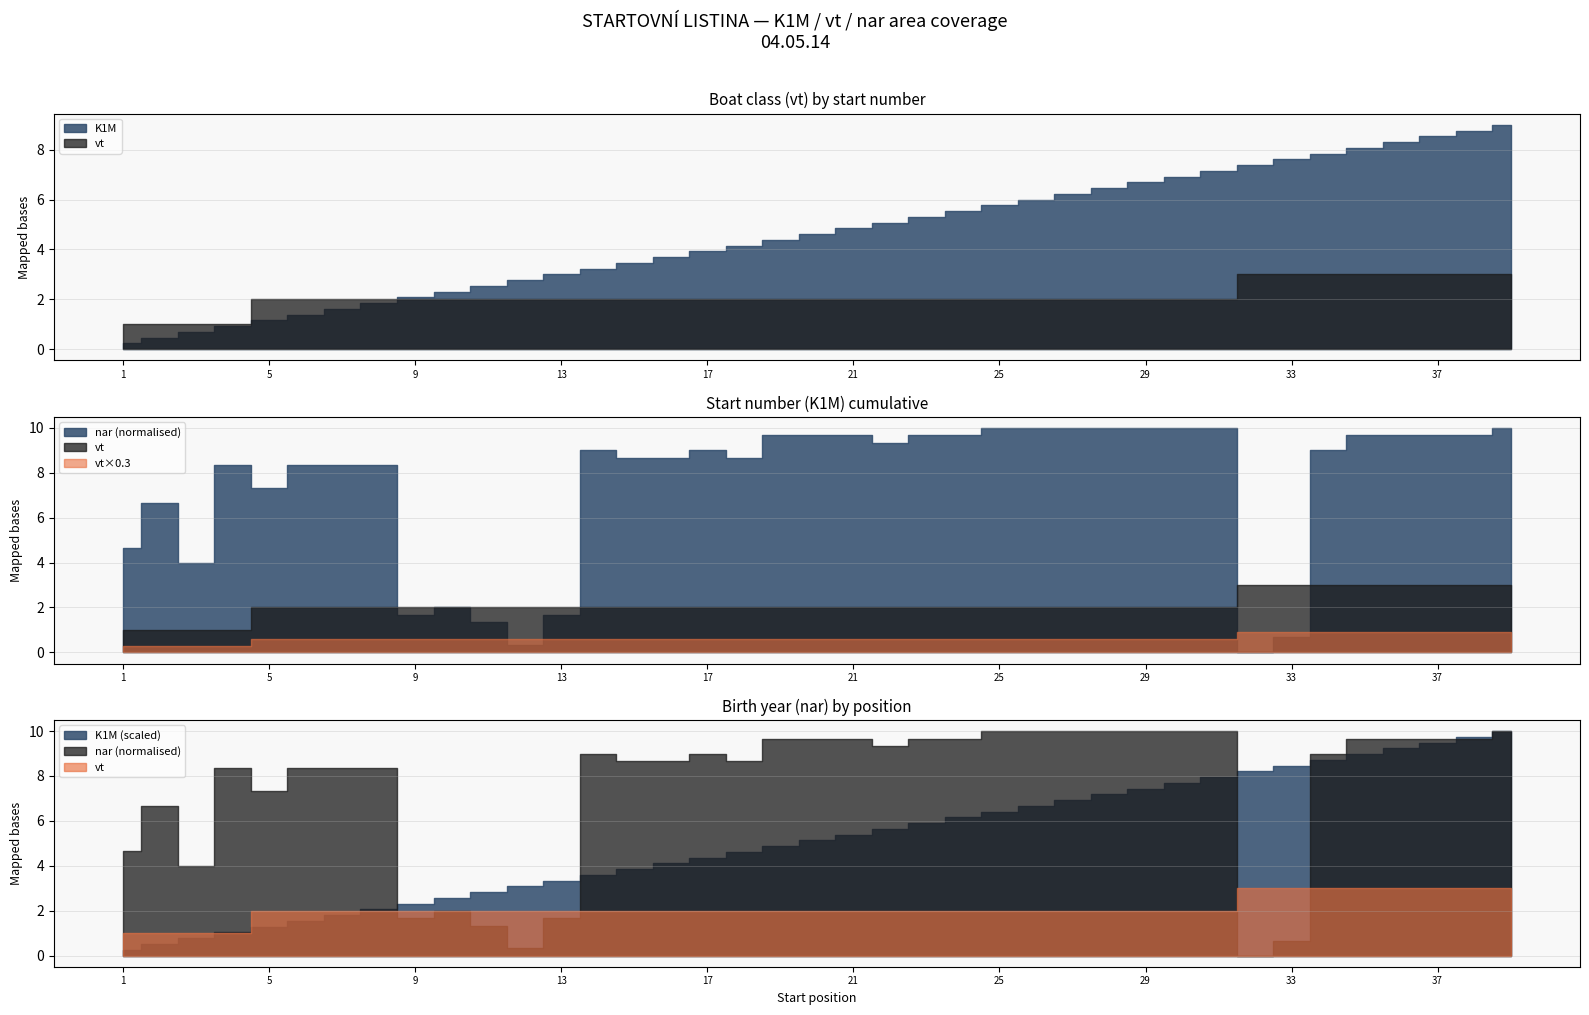

The value of nar at 32 is 1970. True or false?

True